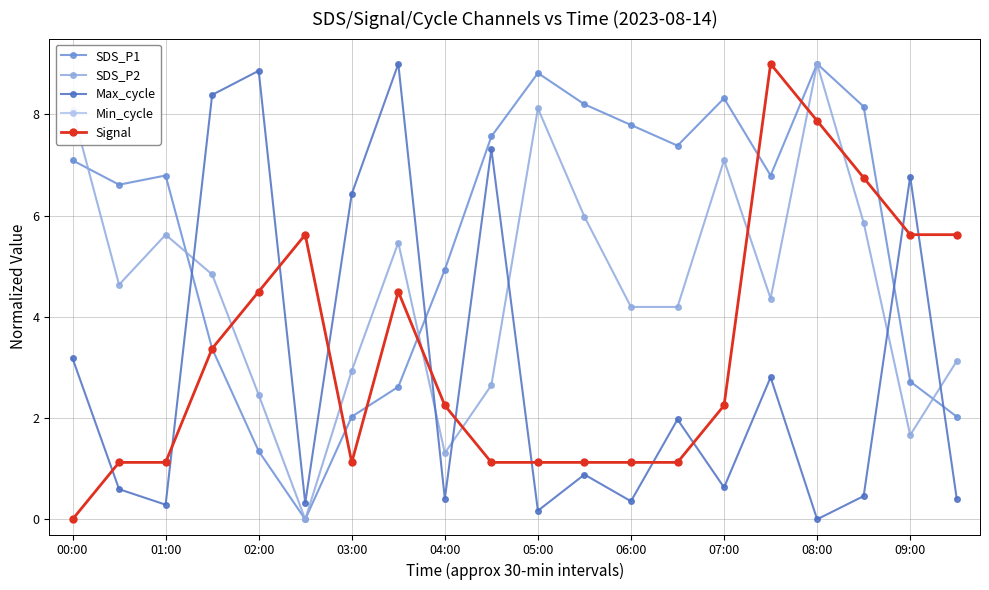

Which series has the widest spread of values?

SDS_P1